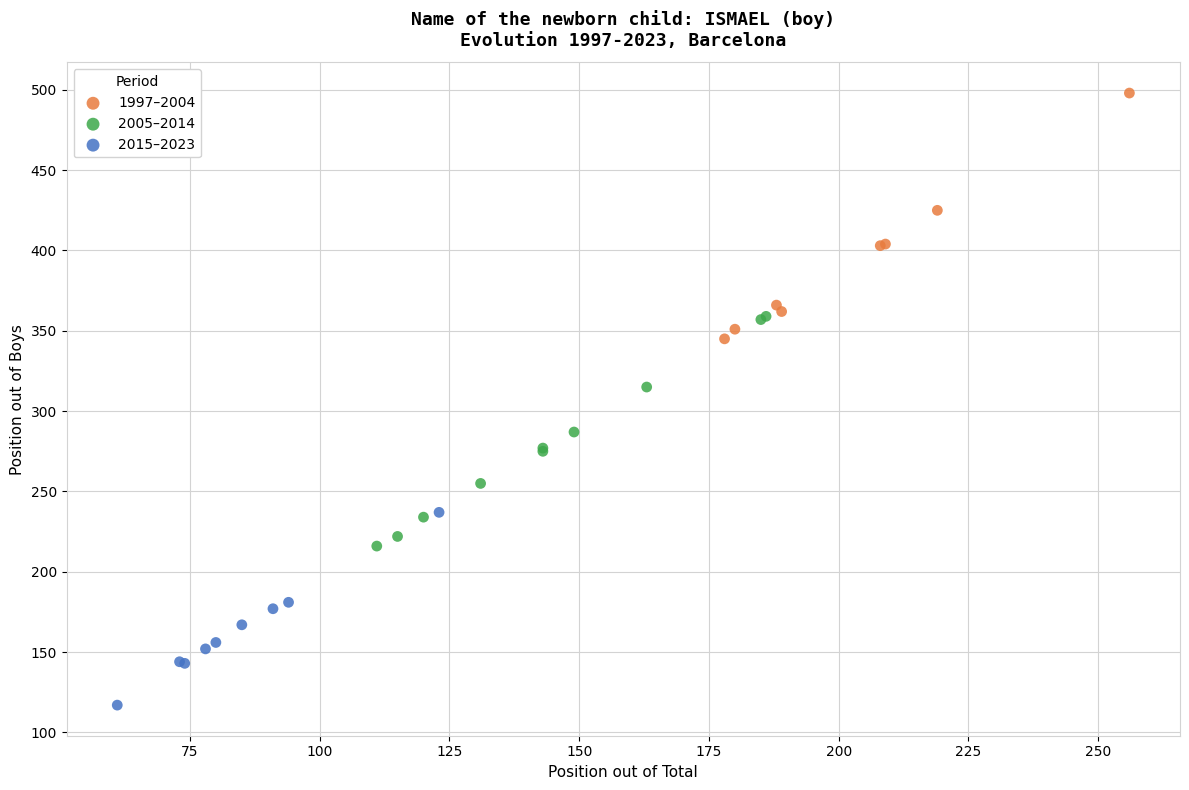

Which series has the largest Y range (max minus min)?

1997–2004